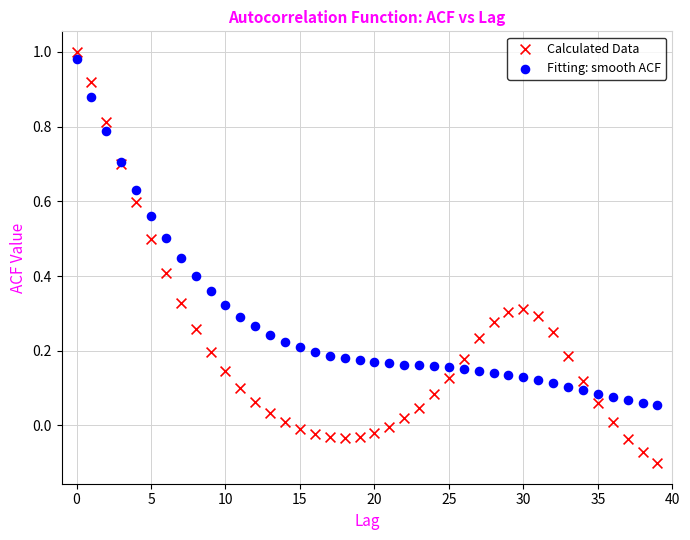

Which series reaches the minimum Y coordinate?

Calculated Data